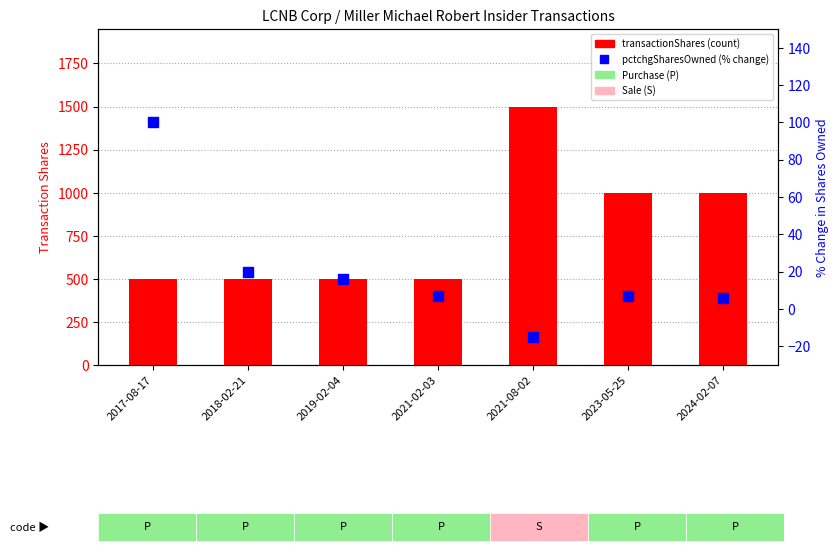

Which series has the largest total across all categories?

transactionShares